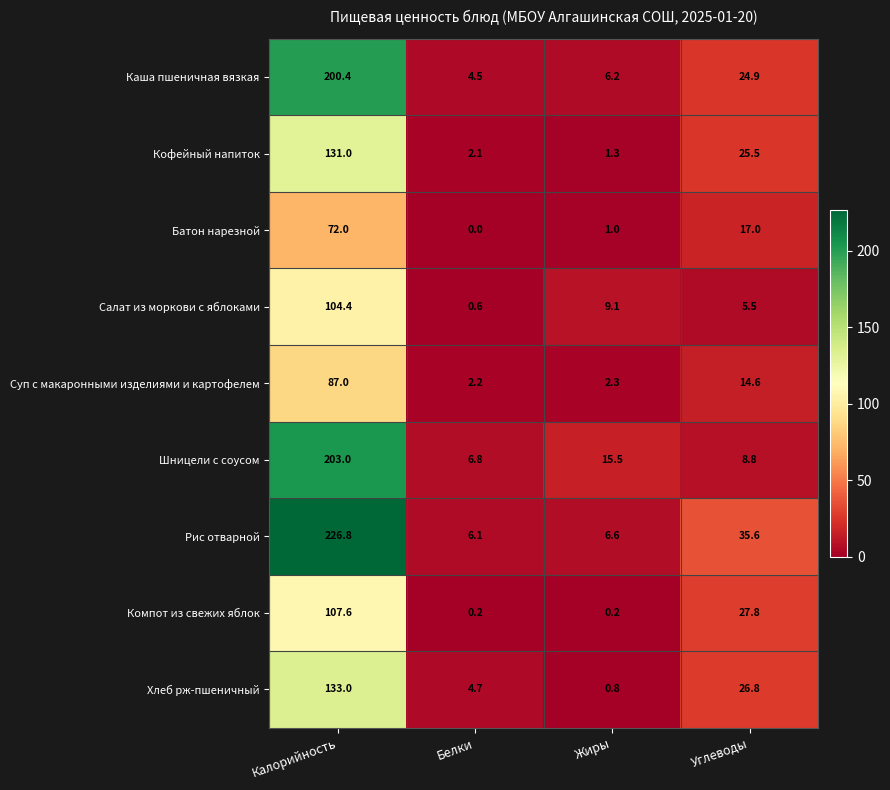

What is the sum of the Суп с макаронными изделиями и картофелем values at Жиры and Калорийность?

89.3